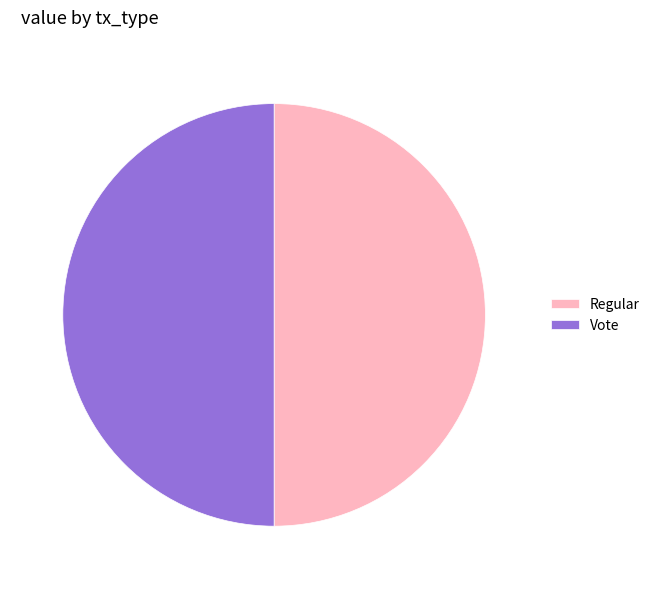

Is it true that Vote is 38% of the pie?

False